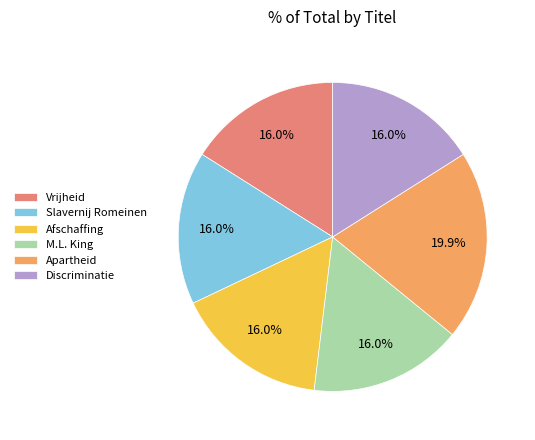

Is there any slice that represents more than half of the pie?

No